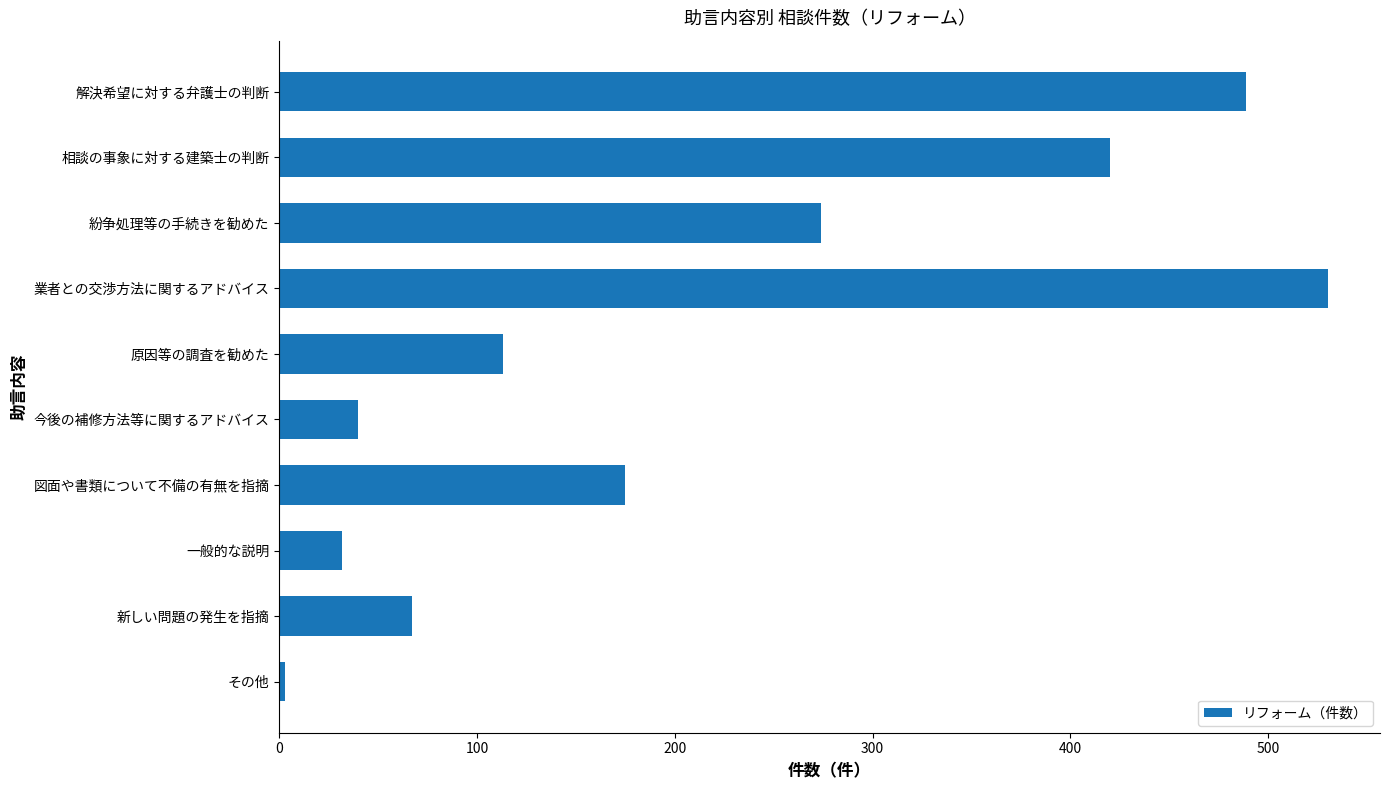

The chart shows a value of 810 at 業者との交渉方法に関するアドバイス. True or false?

False